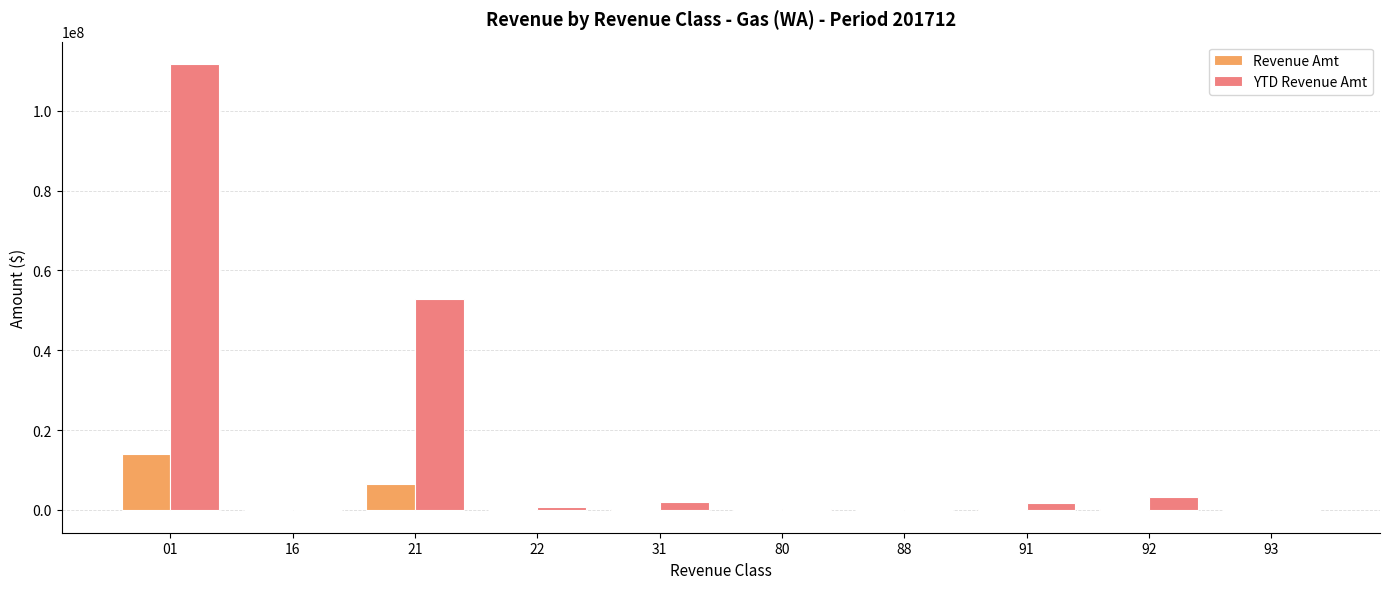

Is the value of Revenue Amt at 31 greater than the value of YTD Revenue Amt at 01?

No